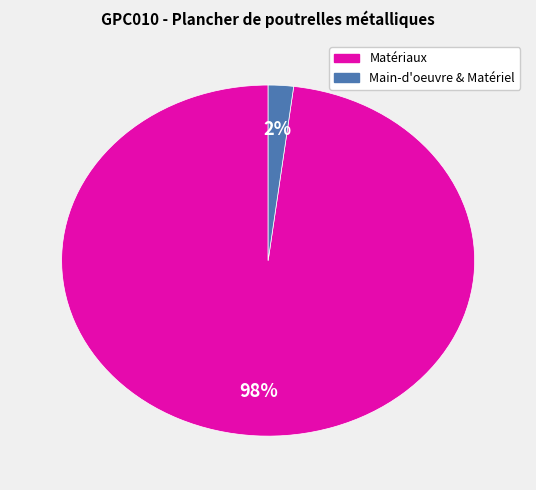

Does any single category account for the majority?

Yes